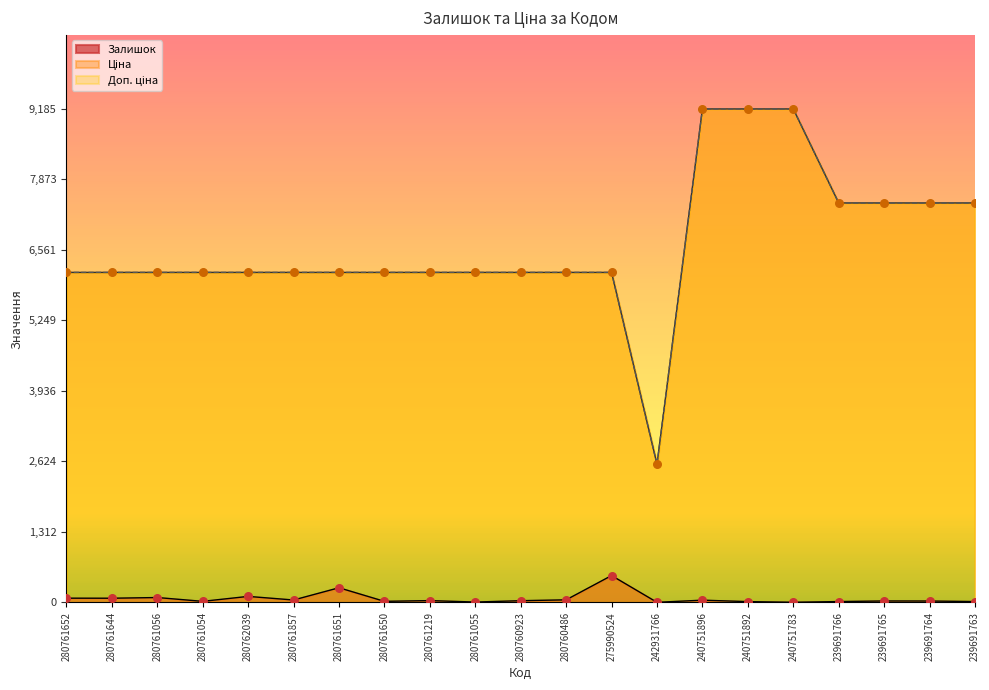

What is the total value across all series at 240751896?

18414.7